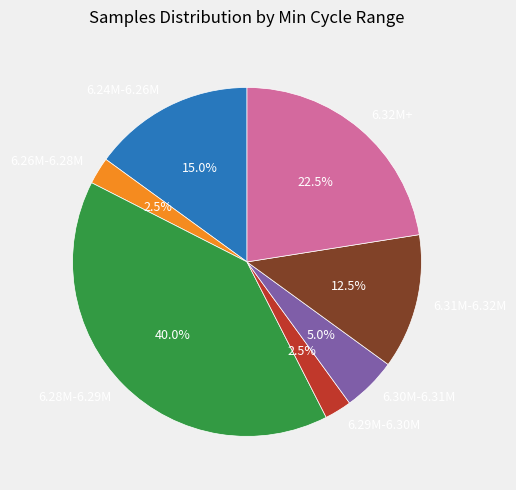

Does 6.24M-6.26M represent more than half of the total?

No